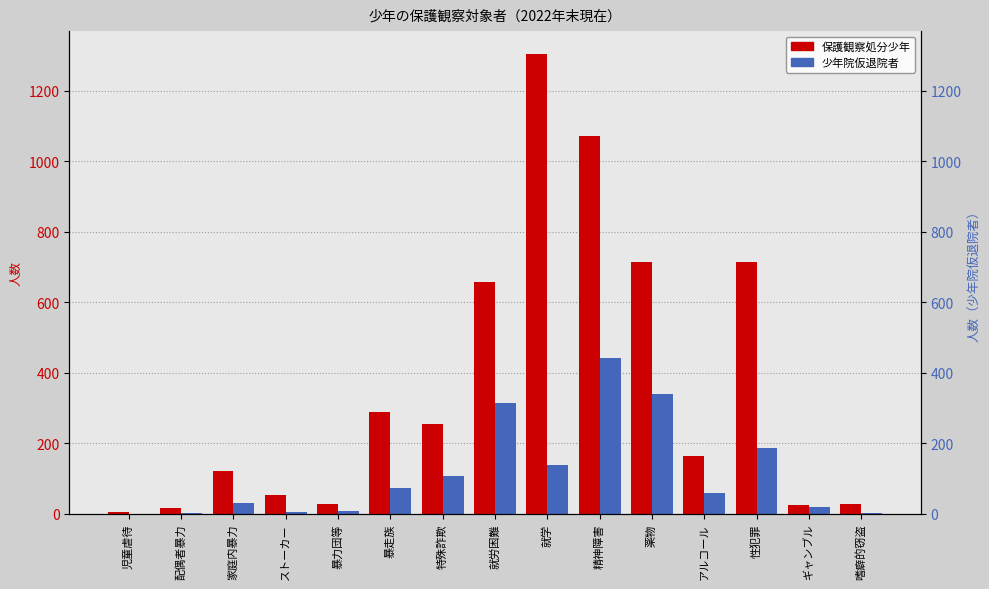

What is the sum of all 少年院仮退院者 values?

1723